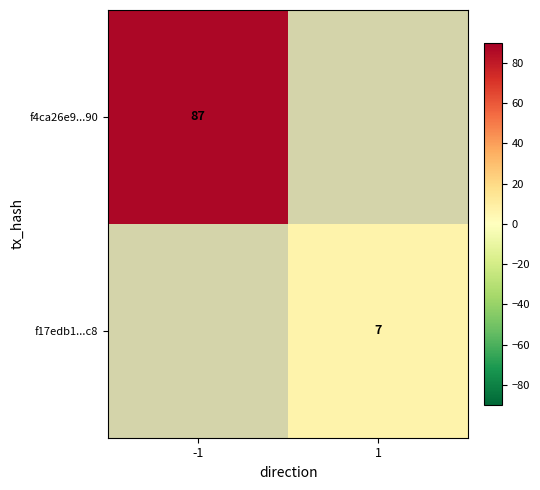

True or false: f4ca26e9...90 has a value of 143 at -1.

False